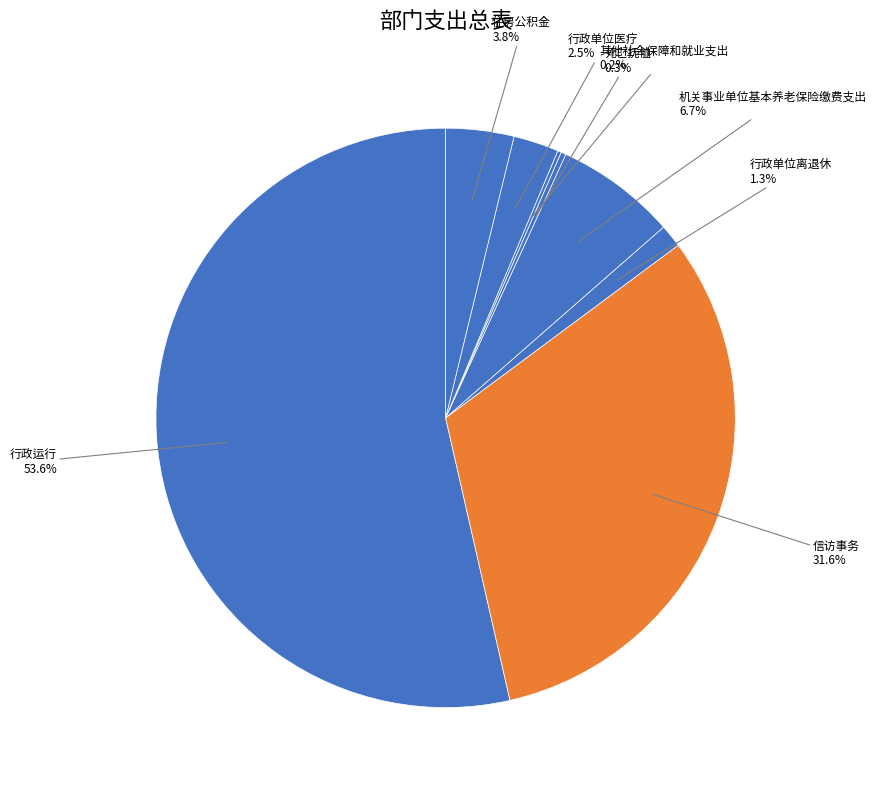

What is the total percentage of 行政运行 and 信访事务?

85.2%